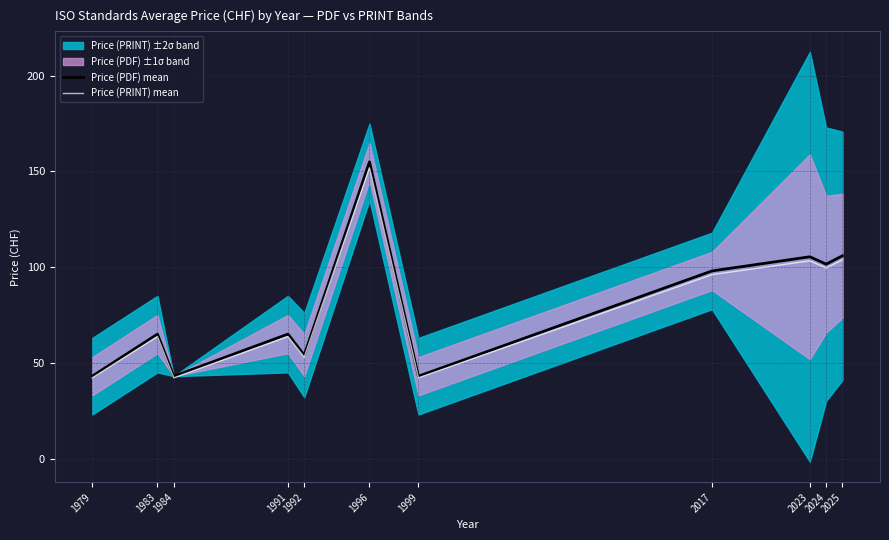

The value of Price (PDF) mean at 1992 is 77.5. True or false?

False